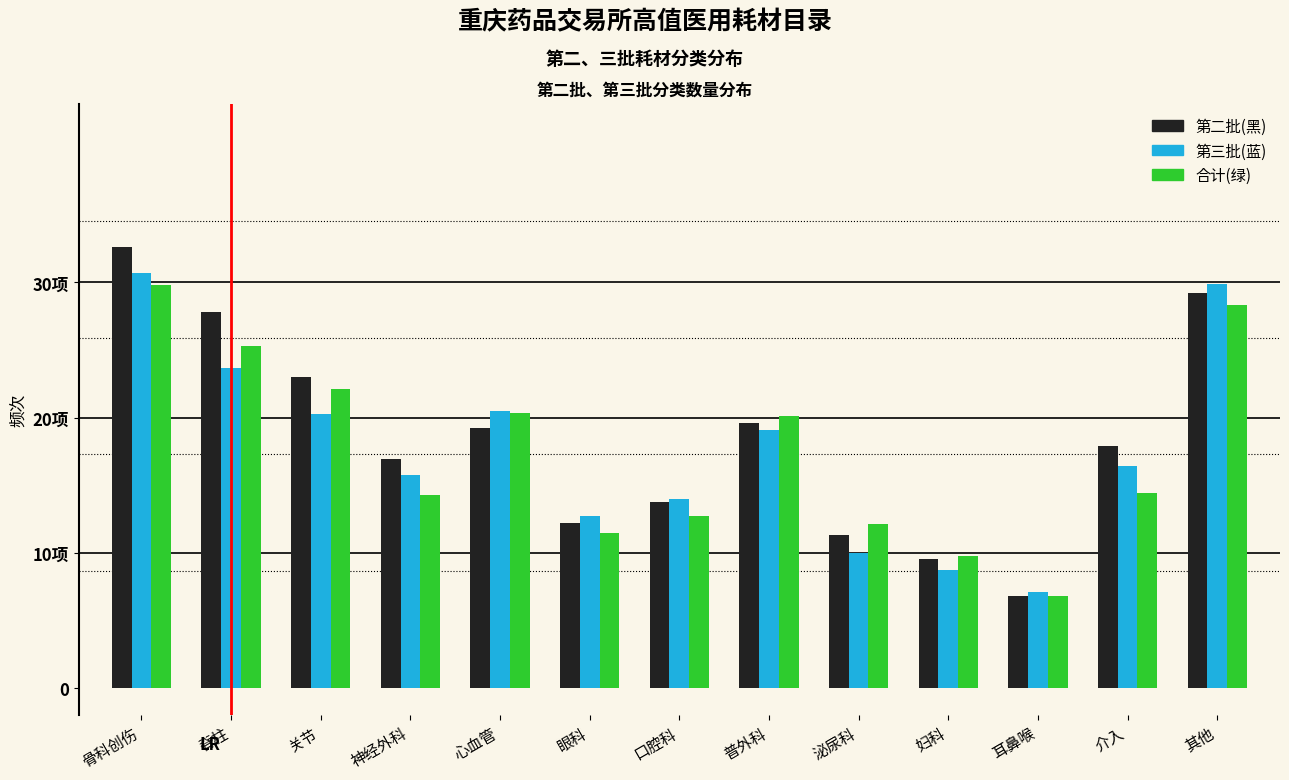

Does the chart contain stacked bars?

No